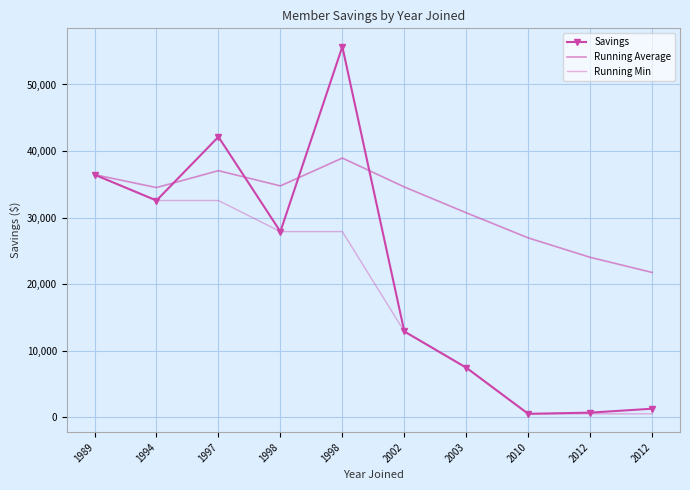

What is the average value of the Savings series?

21759.8